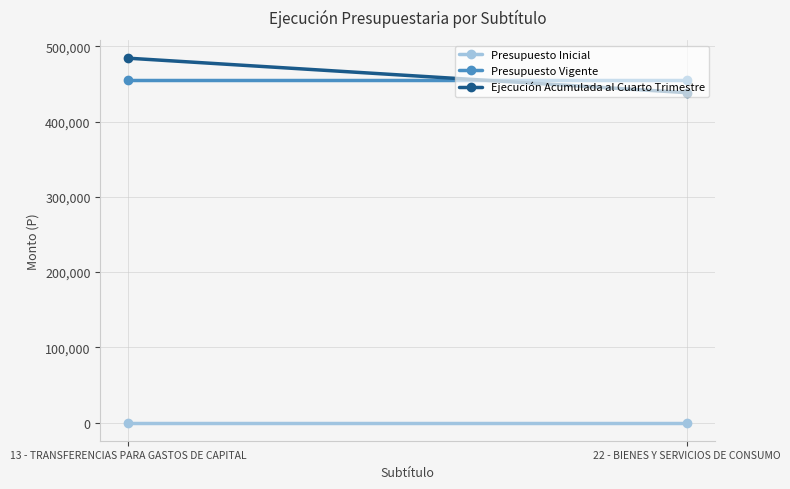

At which category is the sum across all series the highest?

13 - TRANSFERENCIAS PARA GASTOS DE CAPITAL